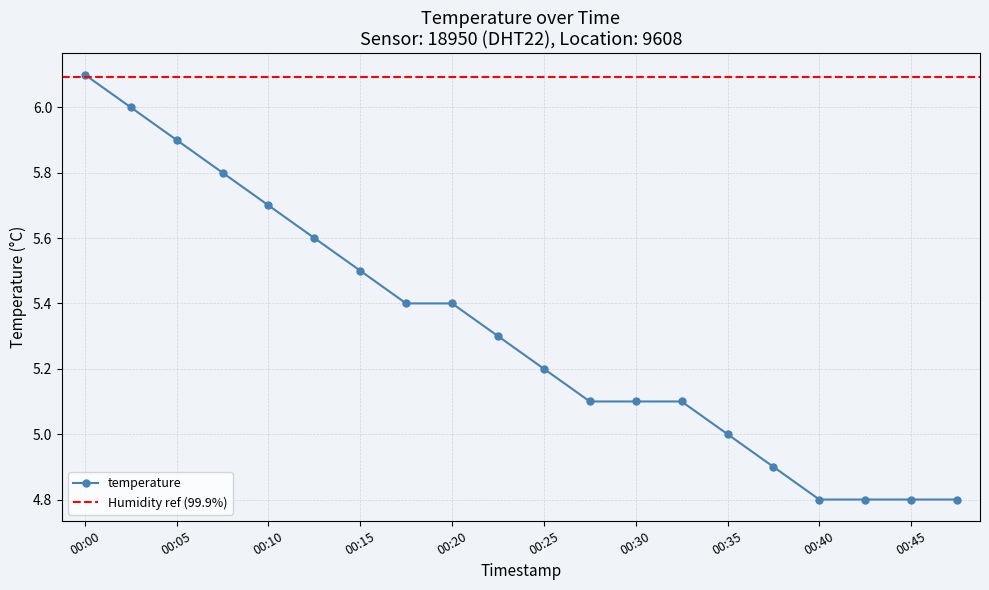

Approximately how many times larger is the value at 00:32 compared to 00:30?

1.0